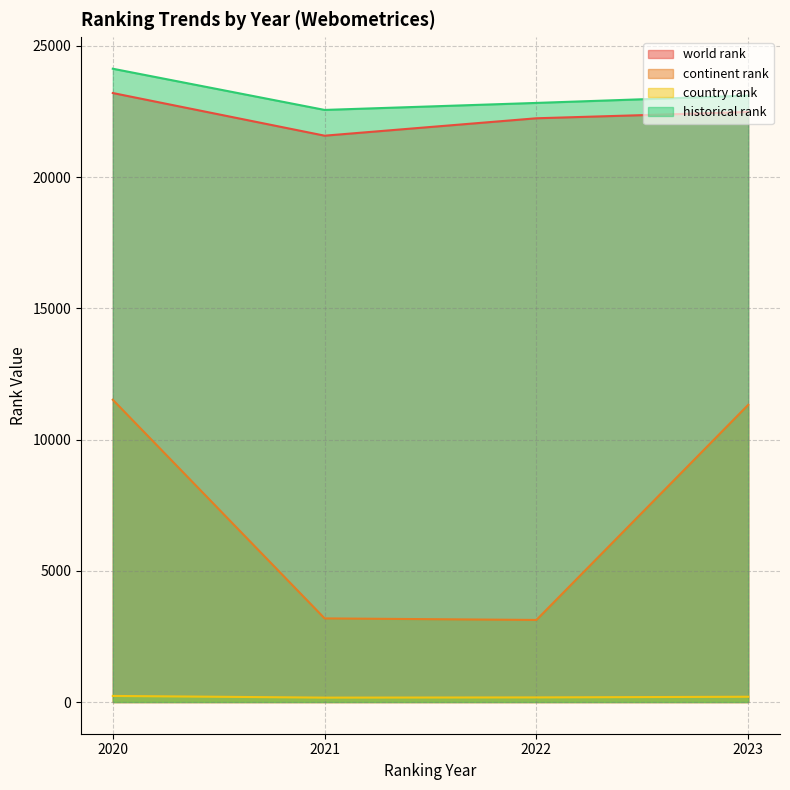

Is it true that continent rank equals 1851.5 at 2021?

False